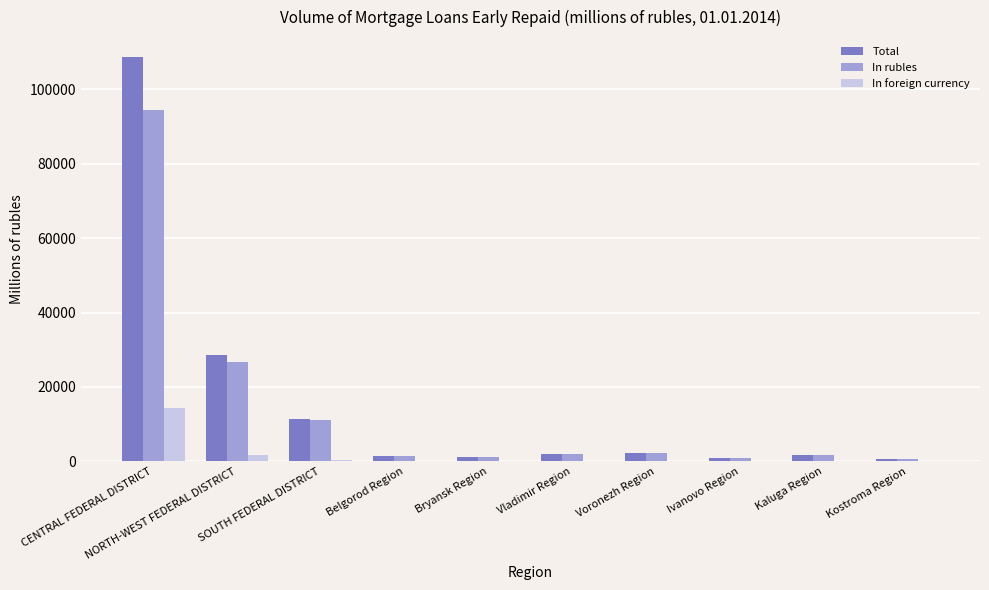

What is the greatest value displayed?

108639